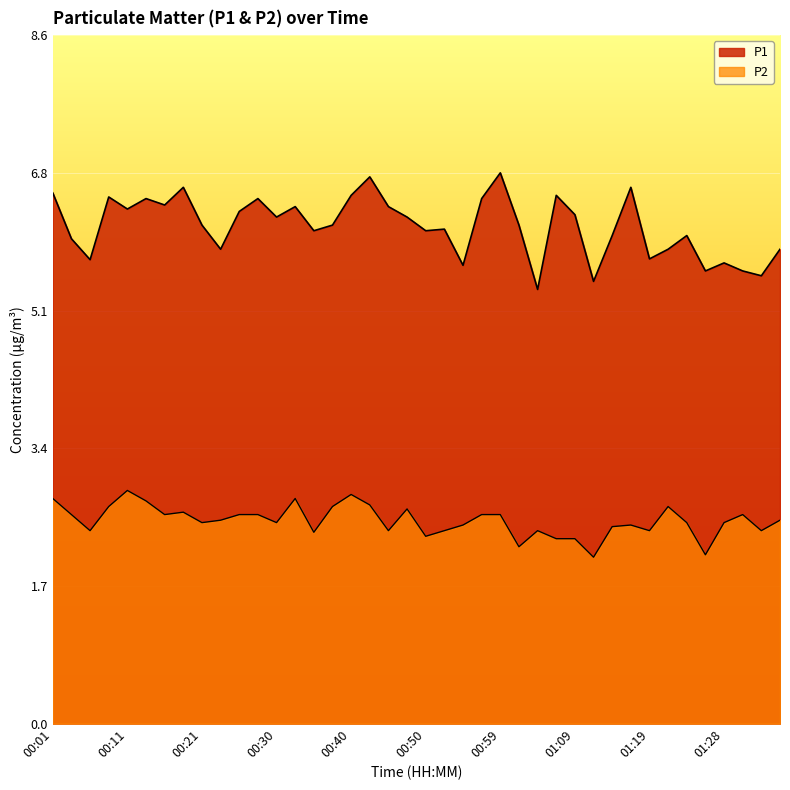

True or false: P1 and P2 intersect in this chart.

False